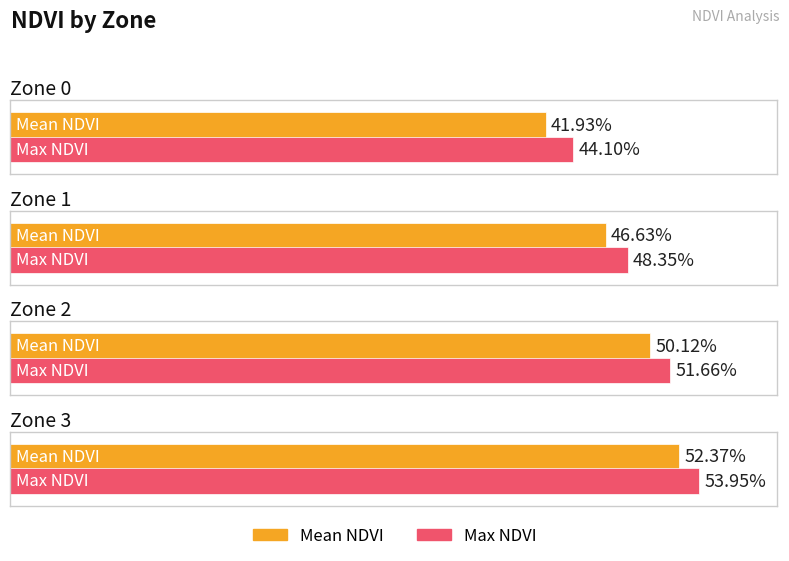

Which series has the widest spread of values?

Mean NDVI